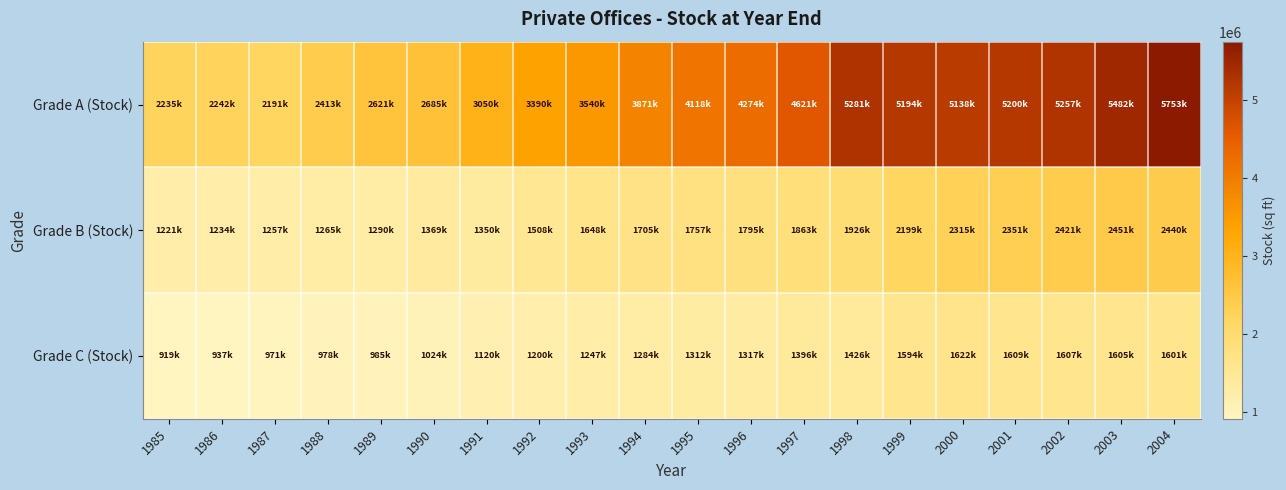

List the series in order of their overall mean, lowest first.

Grade C (Stock), Grade B (Stock), Grade A (Stock)